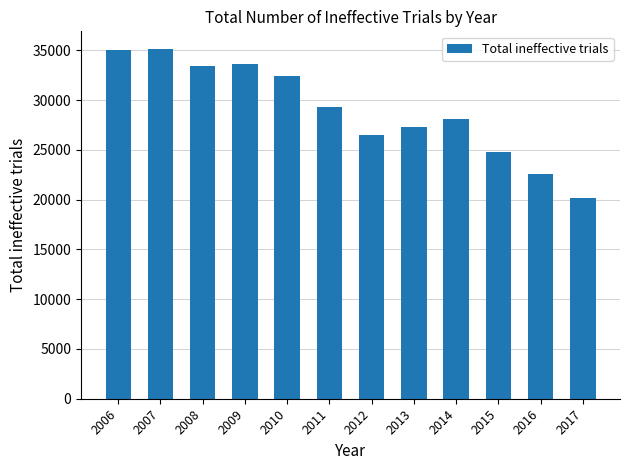

What is the sum of all values?

348307